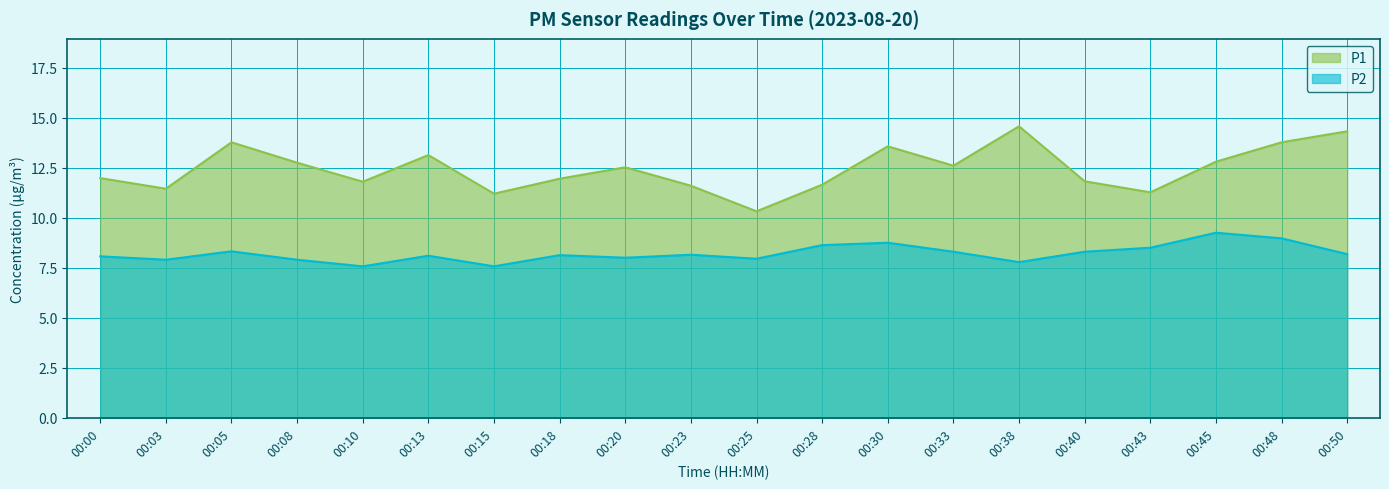

True or false: P2 has a value of 7.9 at 00:03.

True